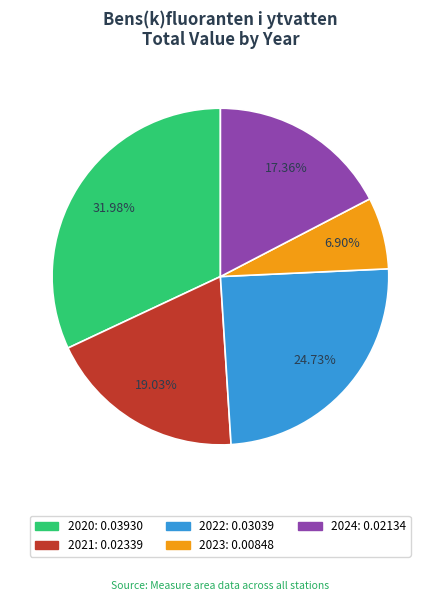

To the nearest percent, what is the average slice percentage?

20%